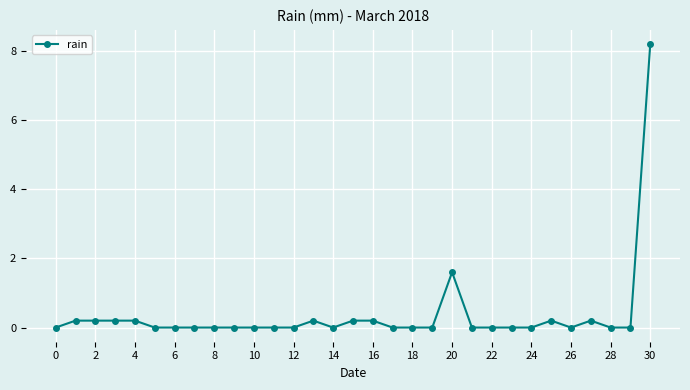

What is the sum of all values?

11.6